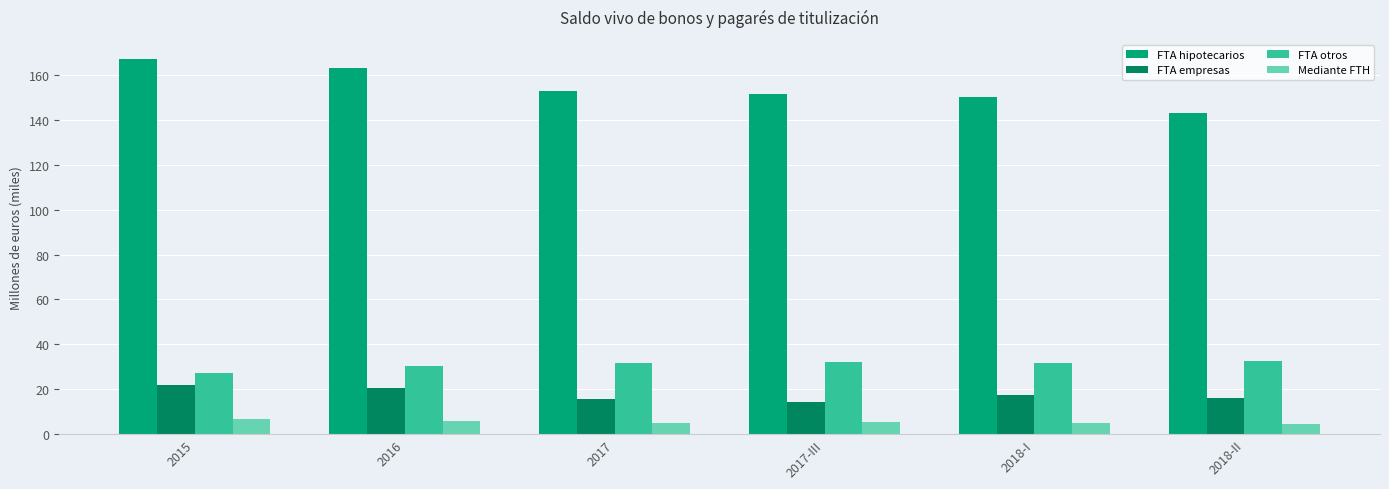

At 2015, list the series in order from smallest to largest.

Mediante FTH, FTA empresas, FTA otros, FTA hipotecarios